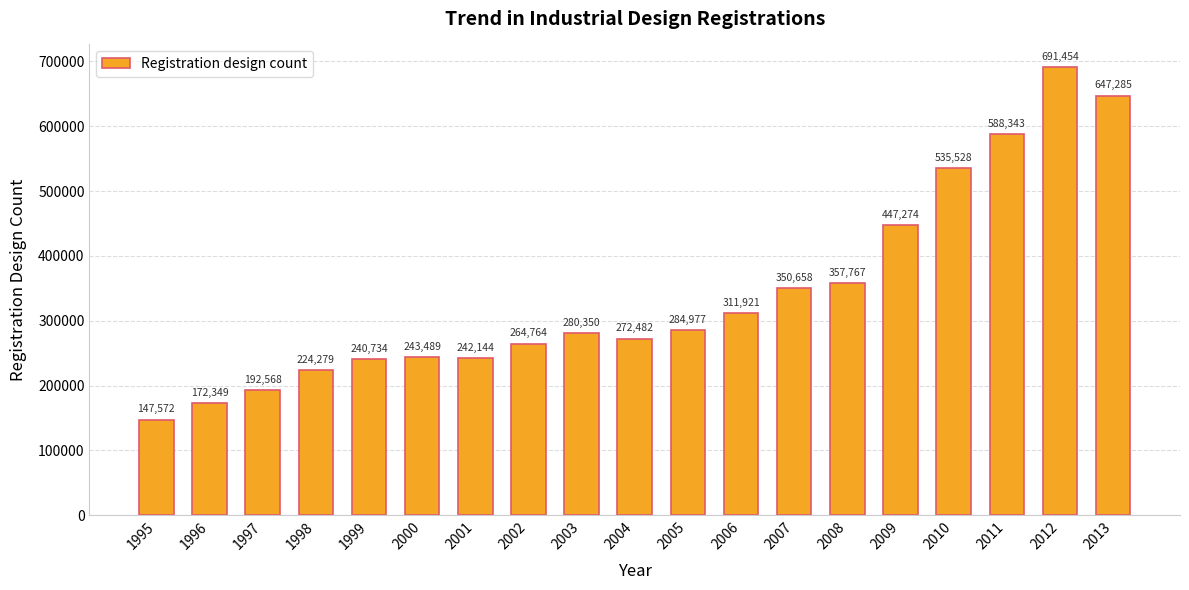

Approximately how many times larger is the value at 1999 compared to 2001?

1.0